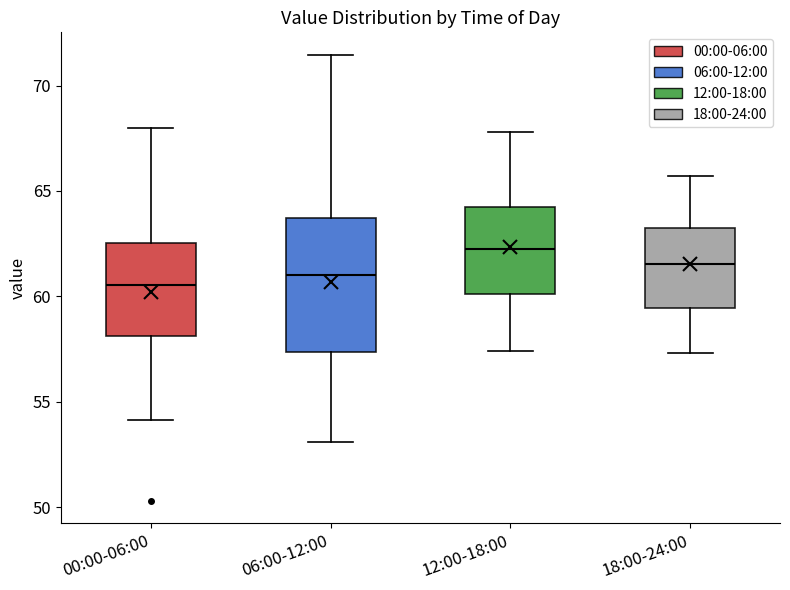

Where is the upper edge of the box for 00:00-06:00 on the y-axis? The values are not printed on the chart, so give them approximately, as read against the axis.

62.5